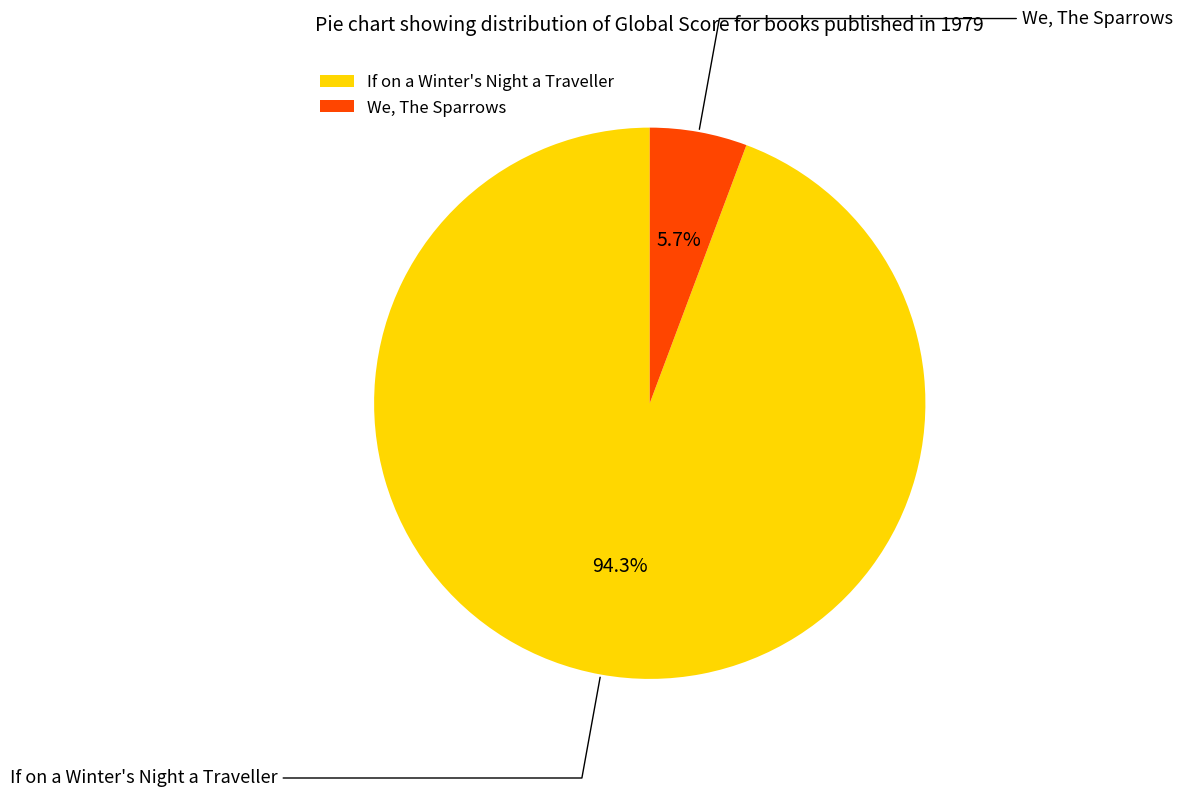

Does We, The Sparrows represent more than half of the total?

No